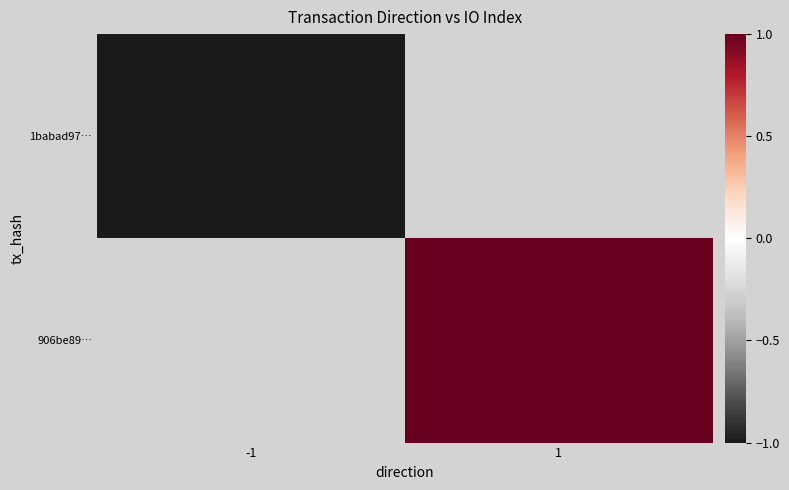

List the series in order of their peak value, lowest first.

1babad97…, 906be89…